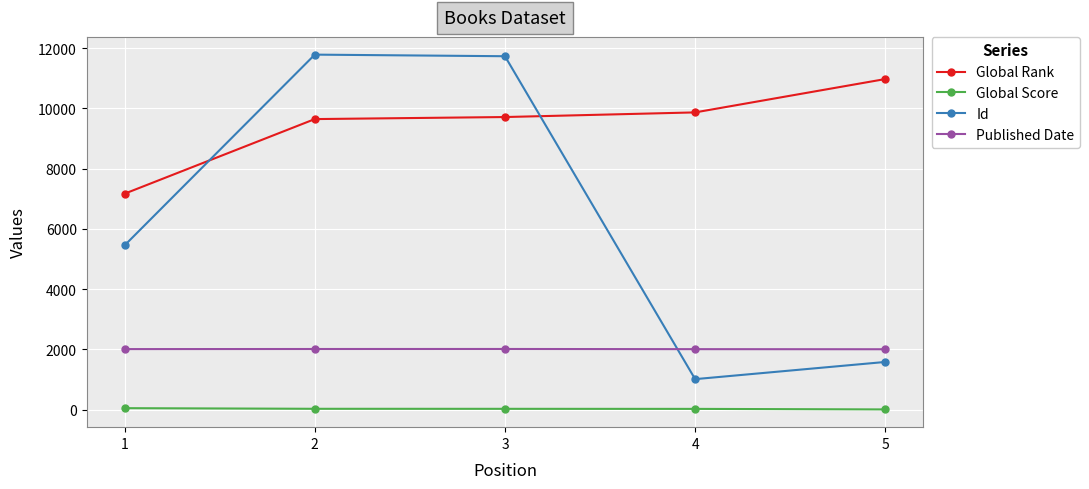

Does the chart have visible grid lines?

Yes